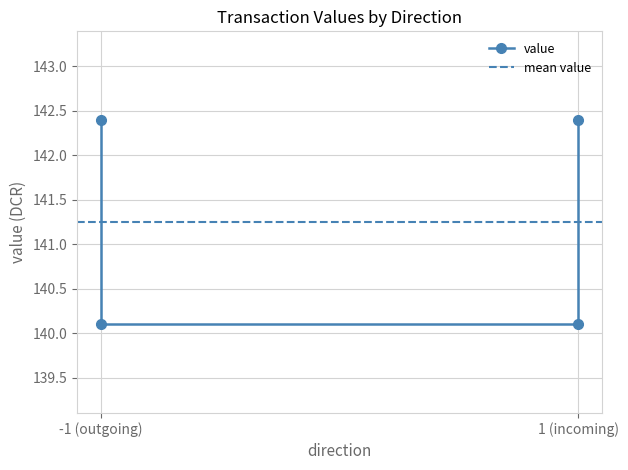

How many distinct data groups are displayed?

1